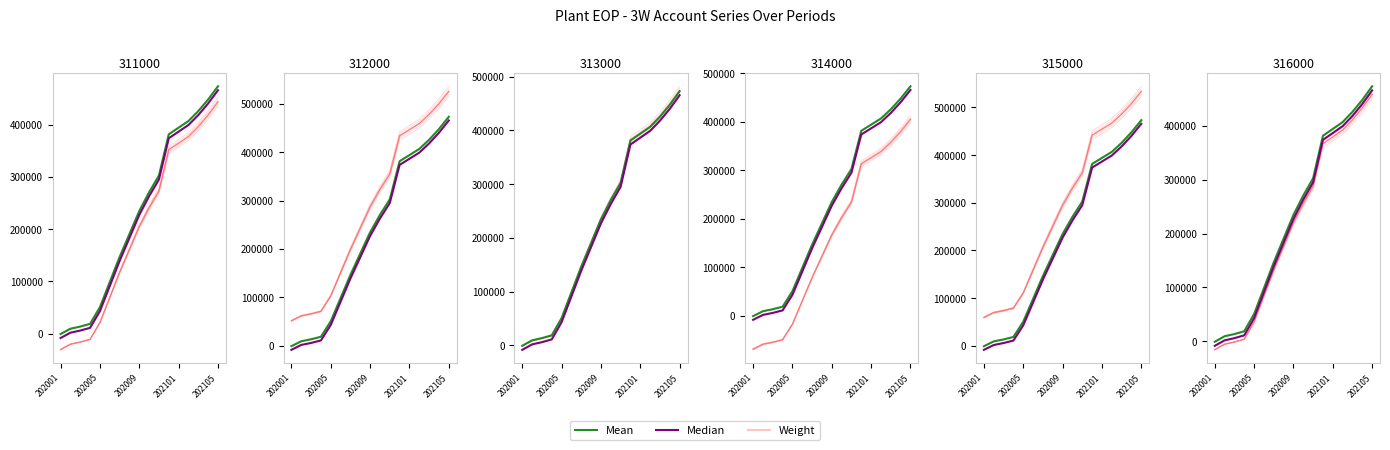

Reading left to right, list all the values displayed in this chart.

Weight: -29928.2	-19968.3	-15941.3	-10848.0	20510.1	67547.3	114584.4	157701.8	200819.2	236097.1	267455.2	344752.2	357163.0	369573.8	388190.0	409908.9	434730.4
Mean: -893.1	9270.1	13379.3	18576.5	50574.6	98571.7	146568.8	190566.1	234563.5	270561.3	302559.3	381433.8	394097.9	406762.0	425758.1	447920.2	473248.4
Median: -8490.1	1673.0	5782.2	10979.4	42977.5	90974.6	138971.7	182969.0	226966.4	262964.2	294962.2	373836.7	386500.8	399164.9	418161.0	440323.1	465651.3